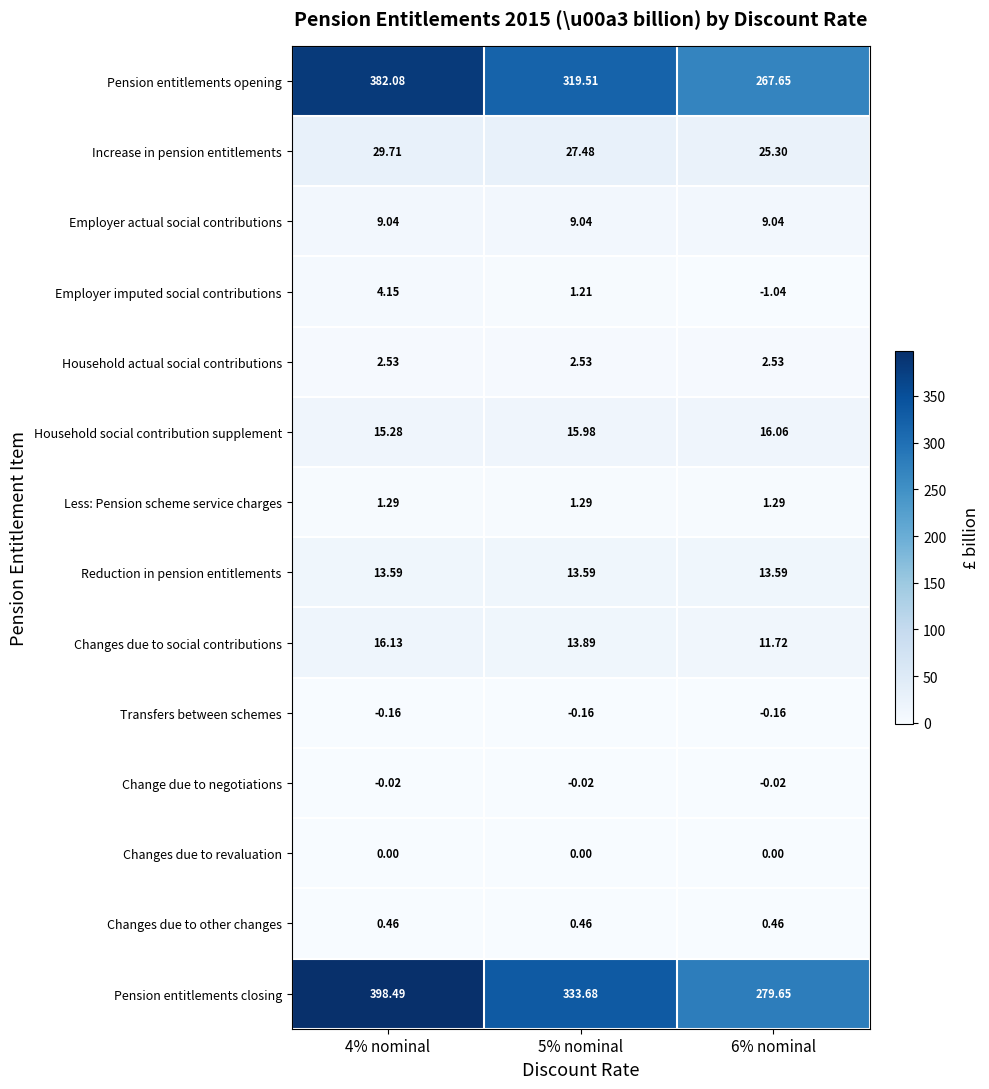

List the series in order of their peak value, highest first.

Pension entitlements closing, Pension entitlements opening, Increase in pension entitlements, Changes due to social contributions, Household social contribution supplement, Reduction in pension entitlements, Employer actual social contributions, Employer imputed social contributions, Household actual social contributions, Less: Pension scheme service charges, Changes due to other changes, Changes due to revaluation, Change due to negotiations, Transfers between schemes